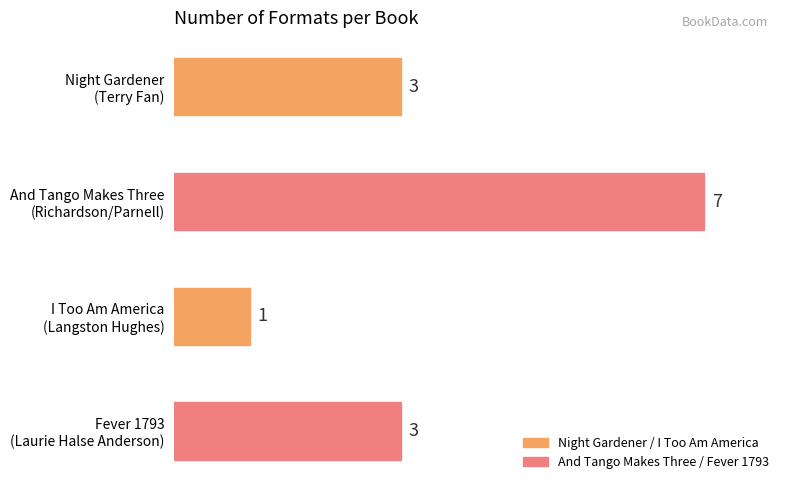

Reading top to bottom, list all the values displayed in this chart.

3	7	1	3